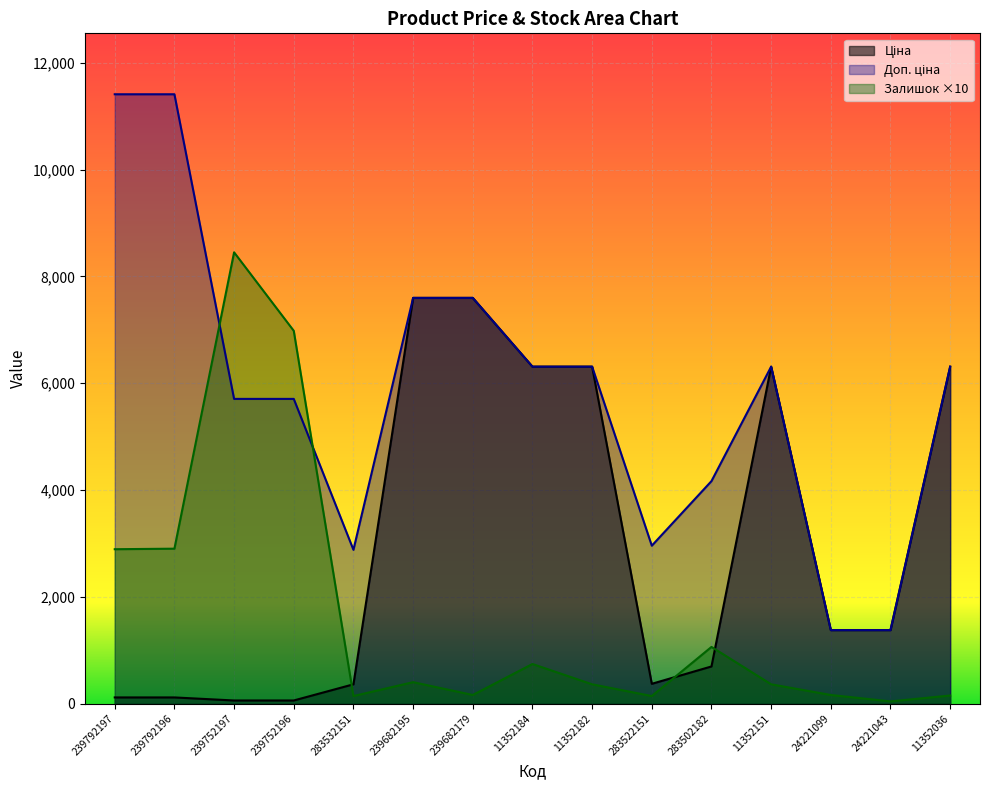

Rank the series by their average value, from highest to lowest.

Доп. ціна, Ціна, Залишок